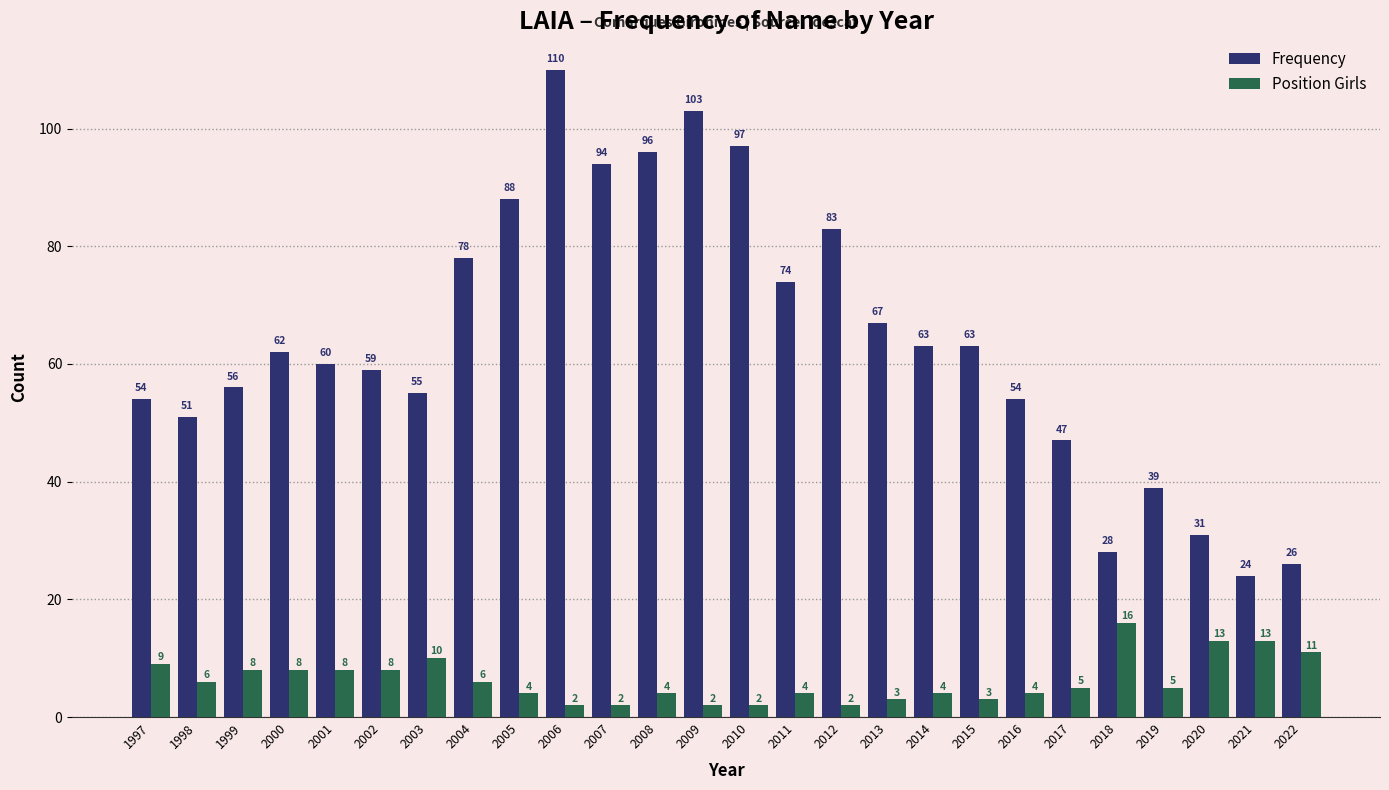

Reading right to left, list all the values displayed in this chart.

Frequency: 26	24	31	39	28	47	54	63	63	67	83	74	97	103	96	94	110	88	78	55	59	60	62	56	51	54
Position Girls: 11	13	13	5	16	5	4	3	4	3	2	4	2	2	4	2	2	4	6	10	8	8	8	8	6	9